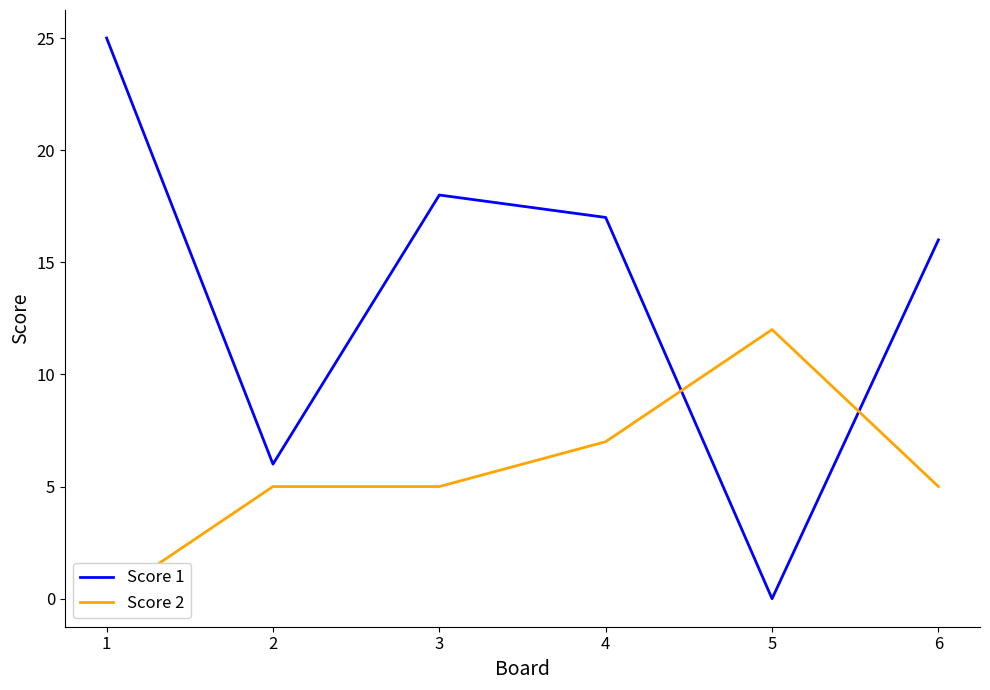

The Score 1 series shows 27 at 5. True or false?

False